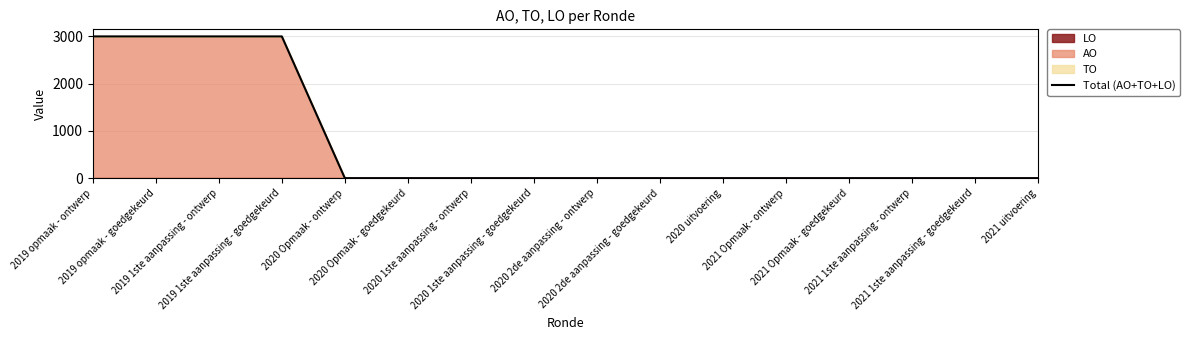

Rank the categories by value from lowest to highest.

2020 Opmaak - ontwerp, 2020 Opmaak - goedgekeurd, 2020 1ste aanpassing - ontwerp, 2020 1ste aanpassing - goedgekeurd, 2020 2de aanpassing - ontwerp, 2020 2de aanpassing - goedgekeurd, 2020 uitvoering, 2021 Opmaak - ontwerp, 2021 Opmaak - goedgekeurd, 2021 1ste aanpassing - ontwerp, 2021 1ste aanpassing - goedgekeurd, 2021 uitvoering, 2019 opmaak - ontwerp, 2019 opmaak - goedgekeurd, 2019 1ste aanpassing - ontwerp, 2019 1ste aanpassing - goedgekeurd